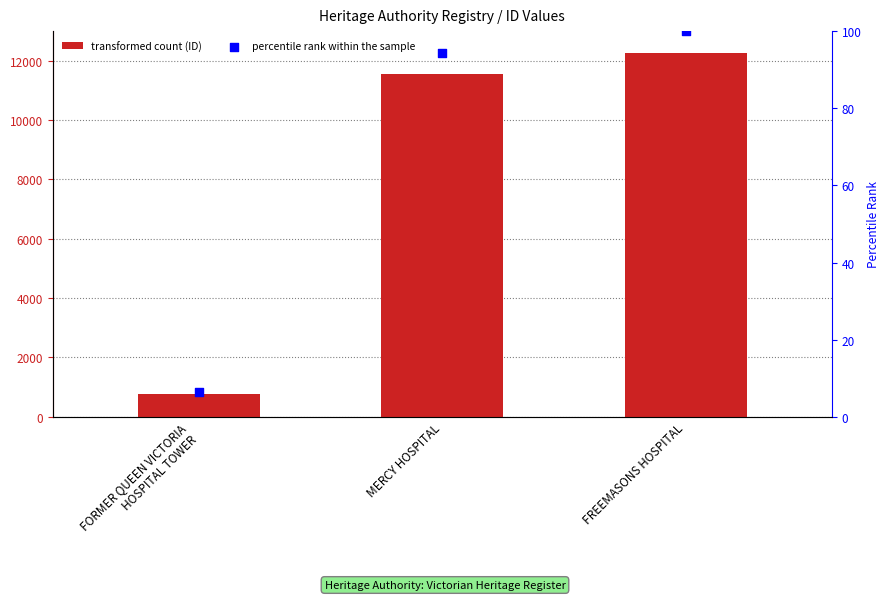

Which series reaches the maximum Y coordinate?

ID